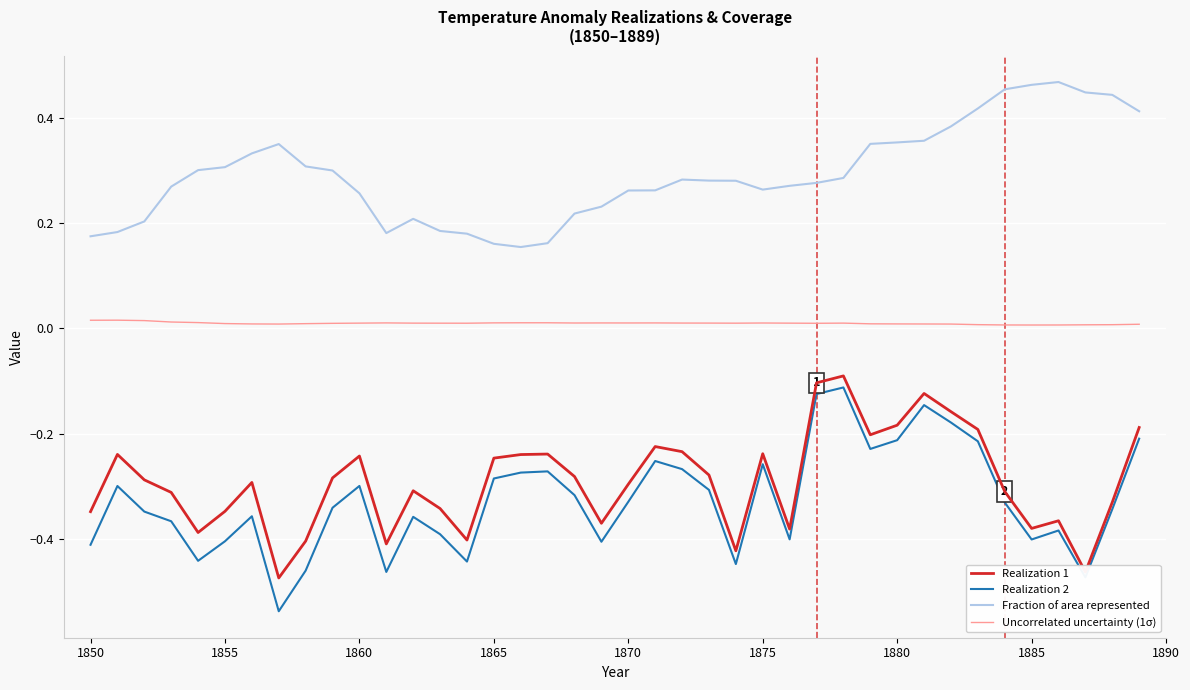

Which series has the largest total across all categories?

Fraction of area represented